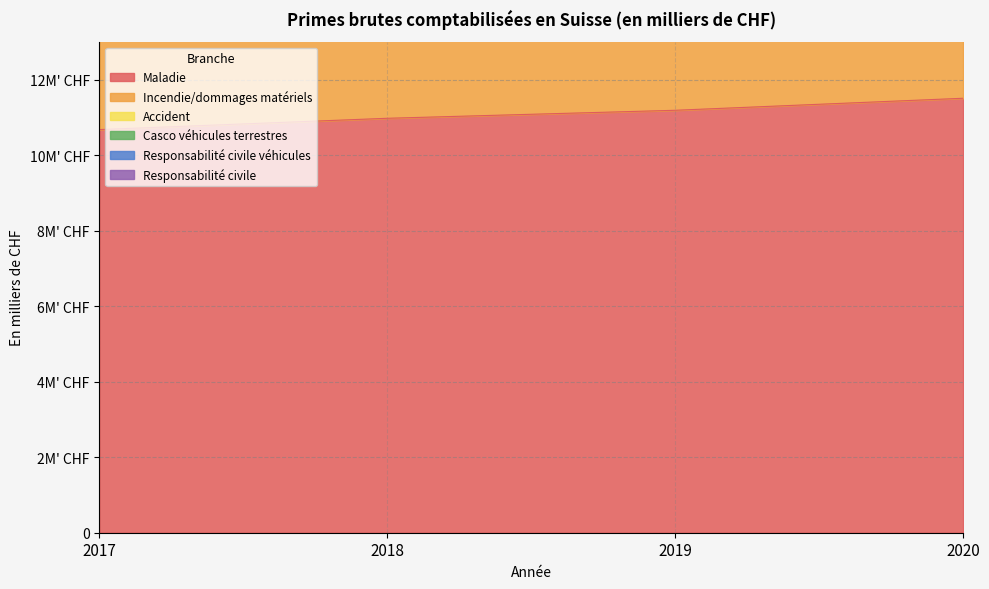

Between 2017 and 2019, which is larger?

2019